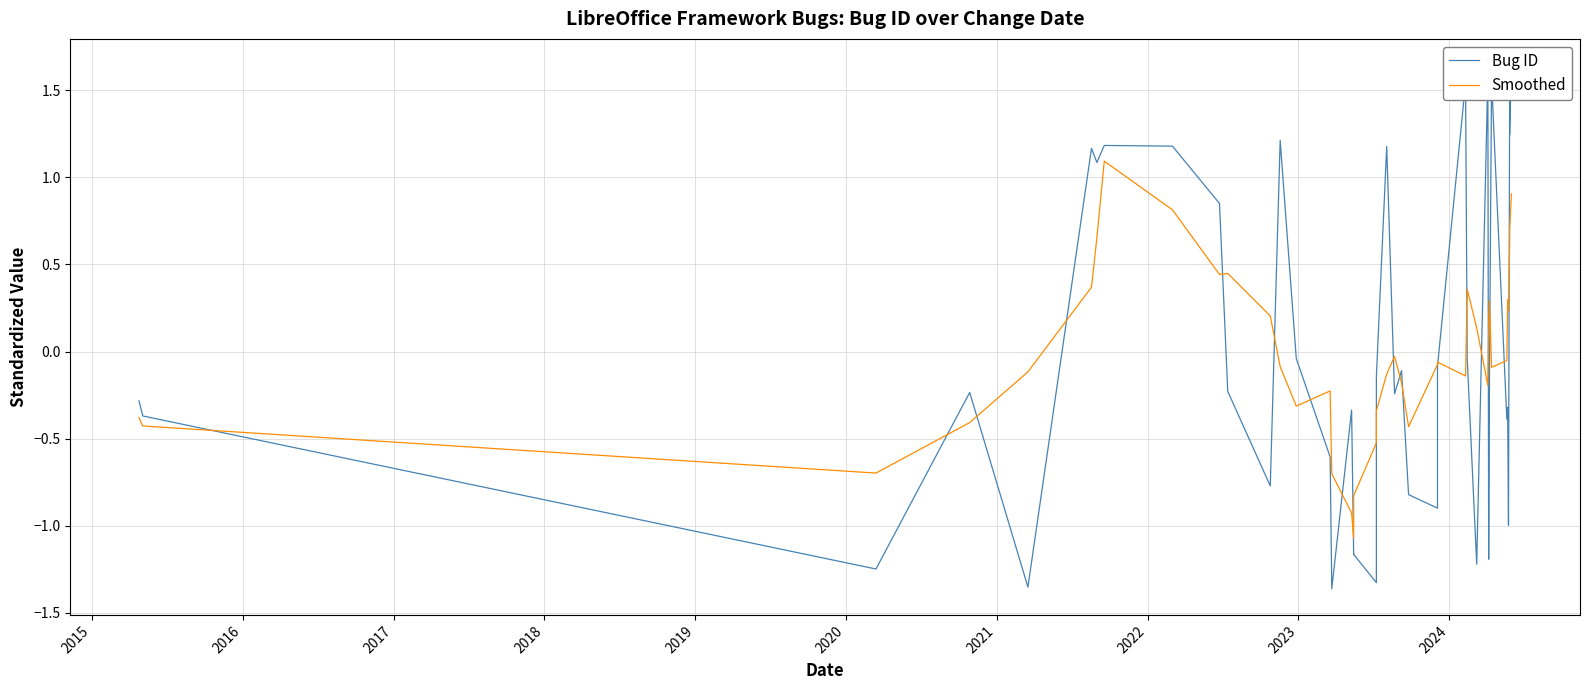

The value of Smoothed at 15 is -1.1. True or false?

False